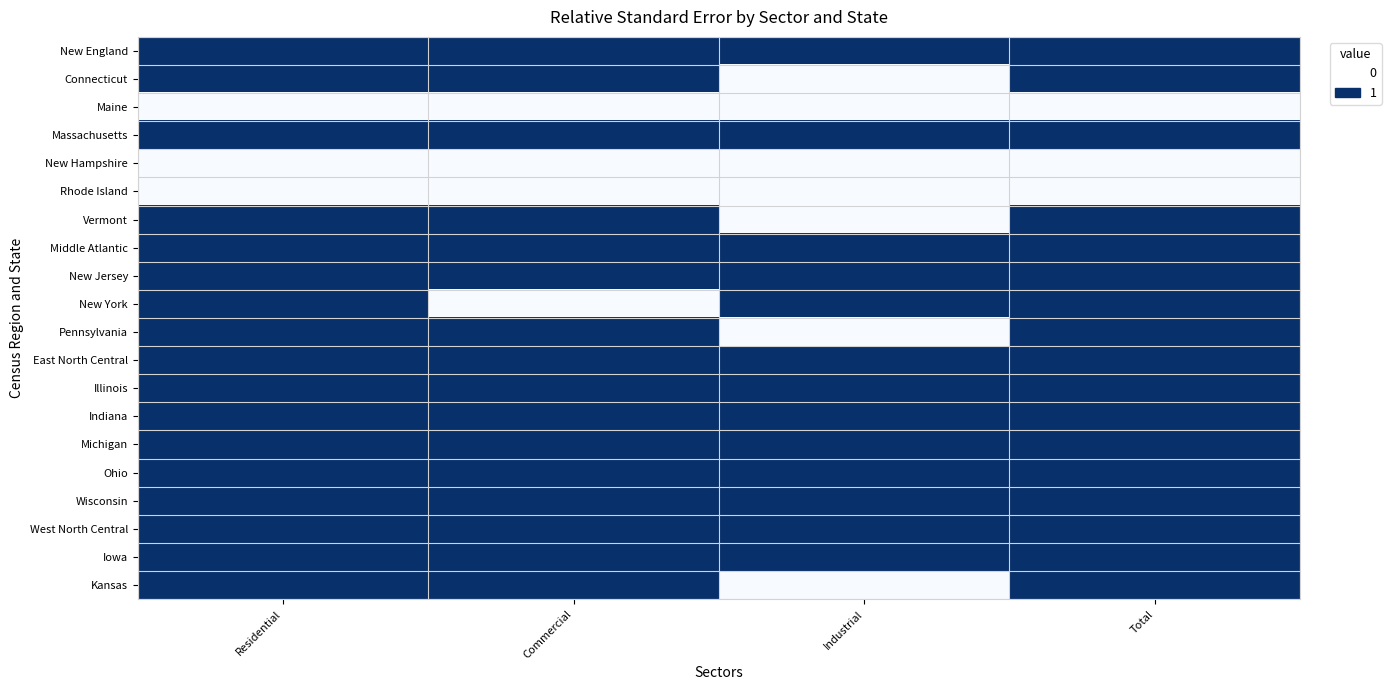

At how many categories does at least one series exceed 0?

4